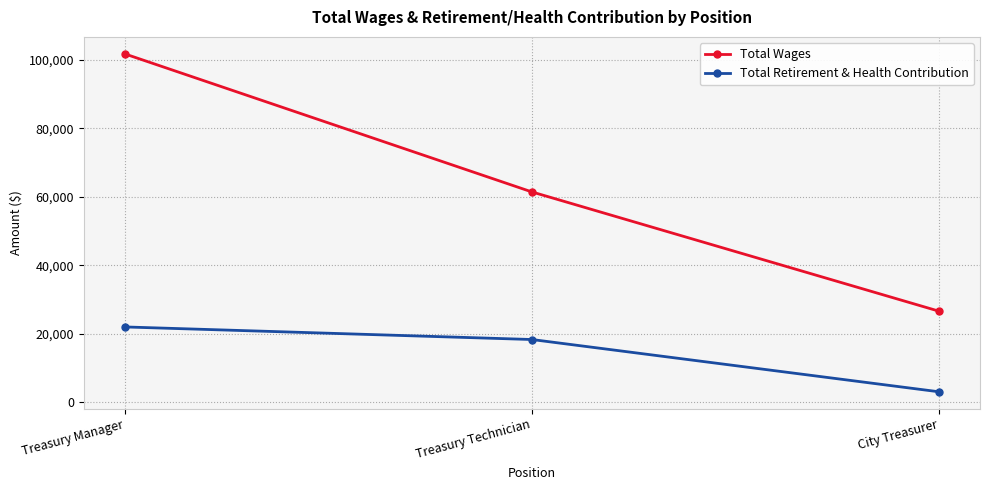

Is it true that Total Retirement & Health Contribution equals 18321 at Treasury Technician?

True